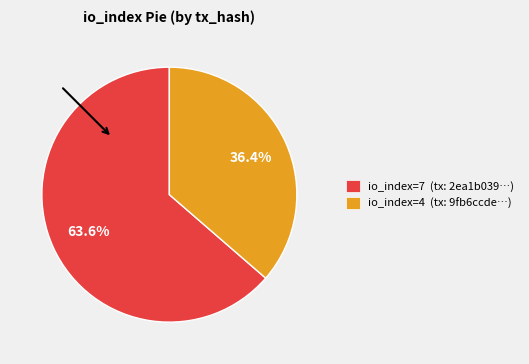

Rank the categories by value from highest to lowest.

io_index=7, io_index=4